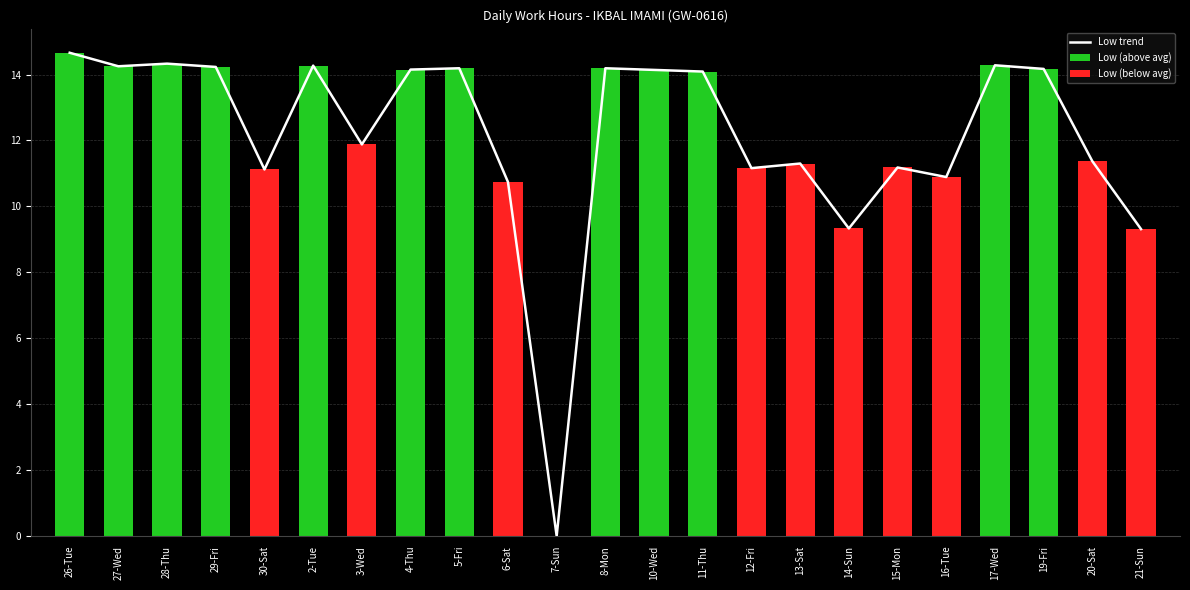

What position from the left is 11-Thu?

14